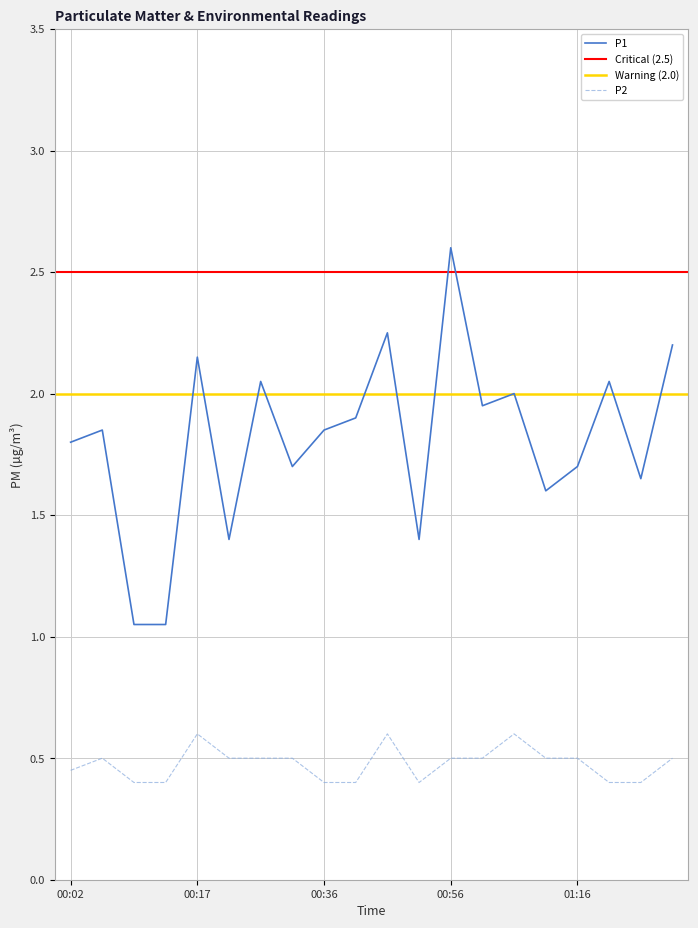

What is the maximum value shown in the chart?

2.6